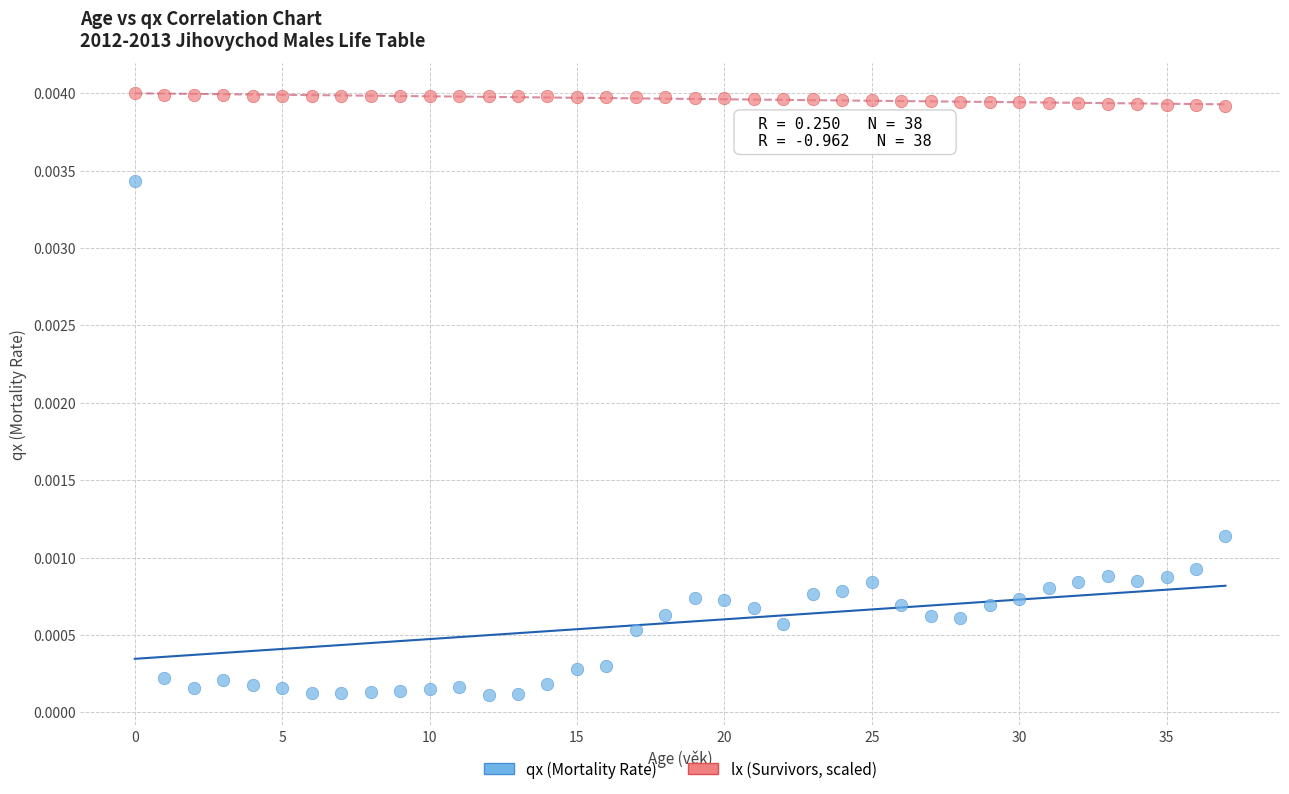

Which series reaches the minimum Y coordinate?

qx (Mortality Rate)